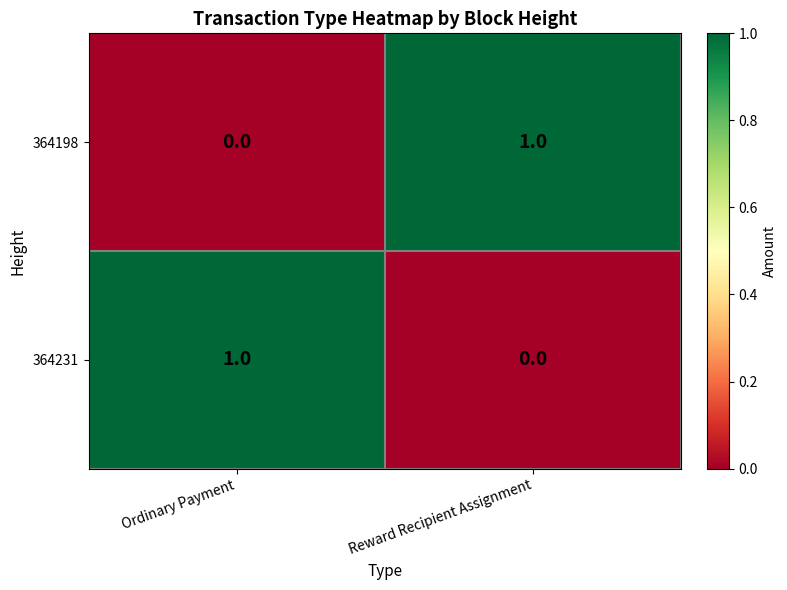

What is the maximum value shown in the chart?

1